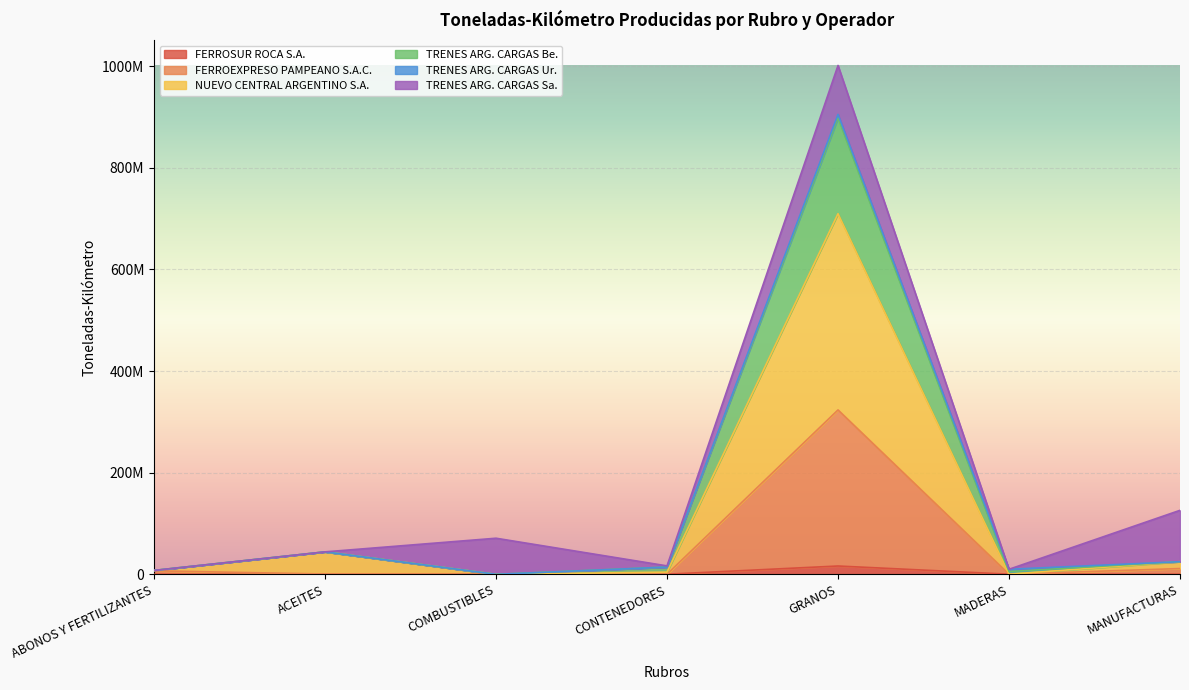

At how many categories does at least one series exceed 165979565?

1